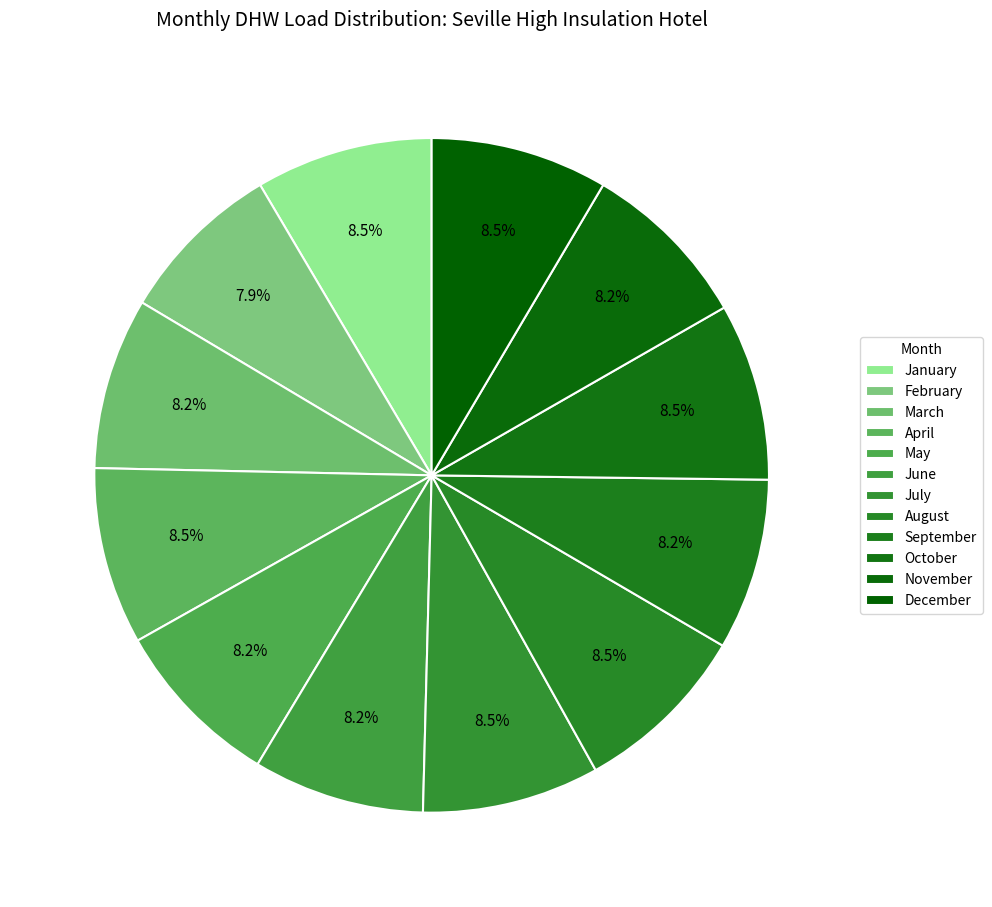

What is the ratio of the value at May to the value at September?

1.0